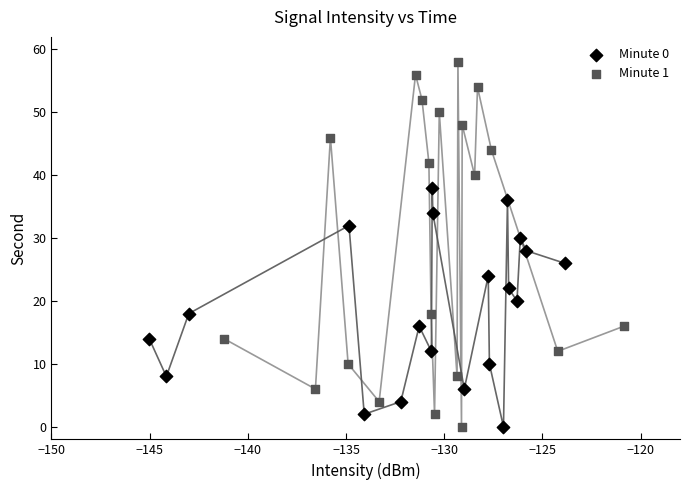

Which series reaches the maximum Y coordinate?

Minute 1